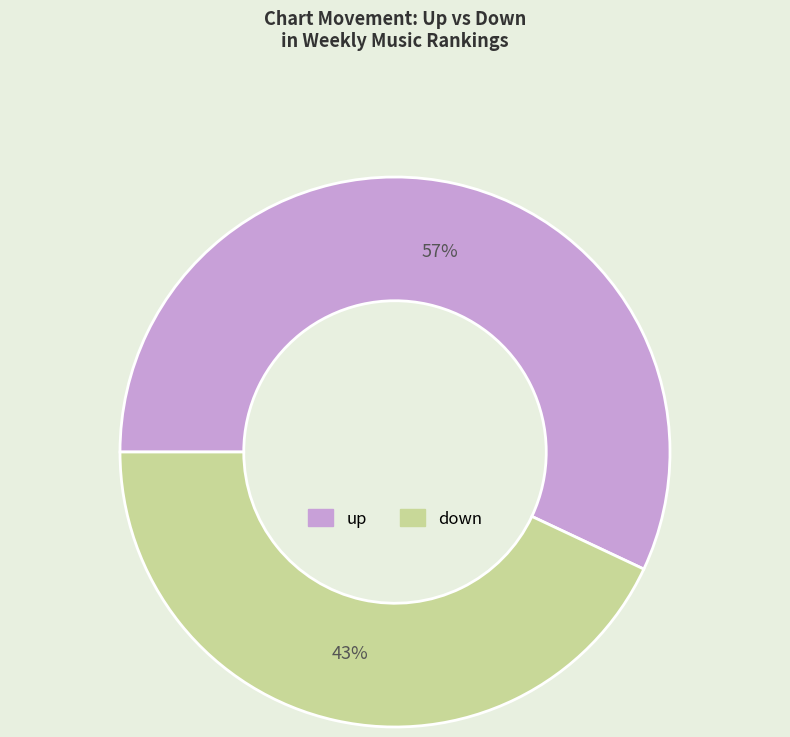

To the nearest percent, what is the combined percentage of up and down?

100%